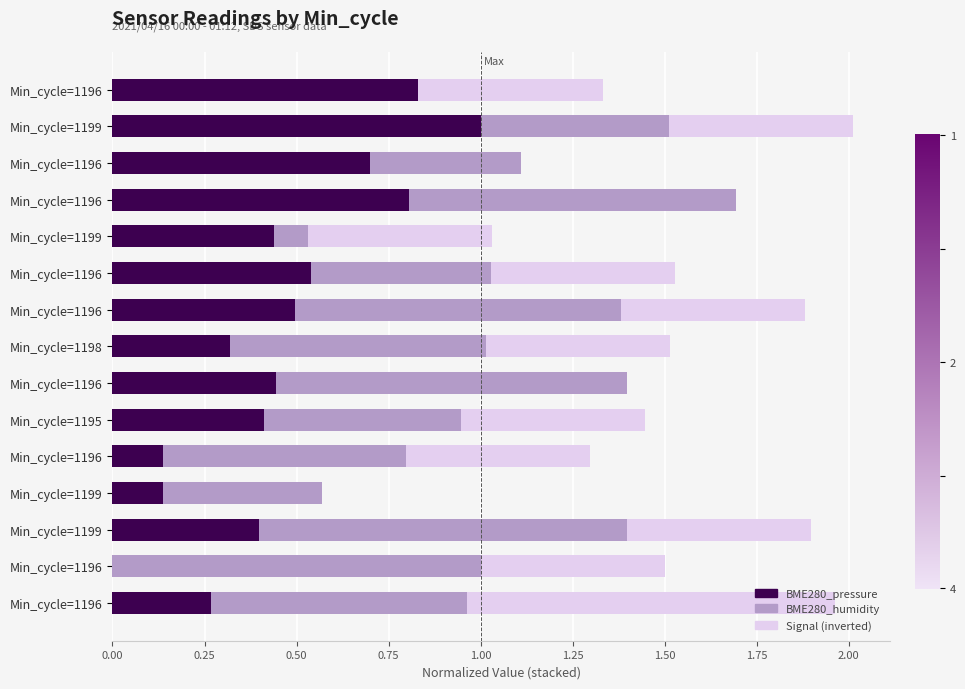

What are all the series names shown in the legend?

BME280_pressure, BME280_humidity, Signal (inverted)